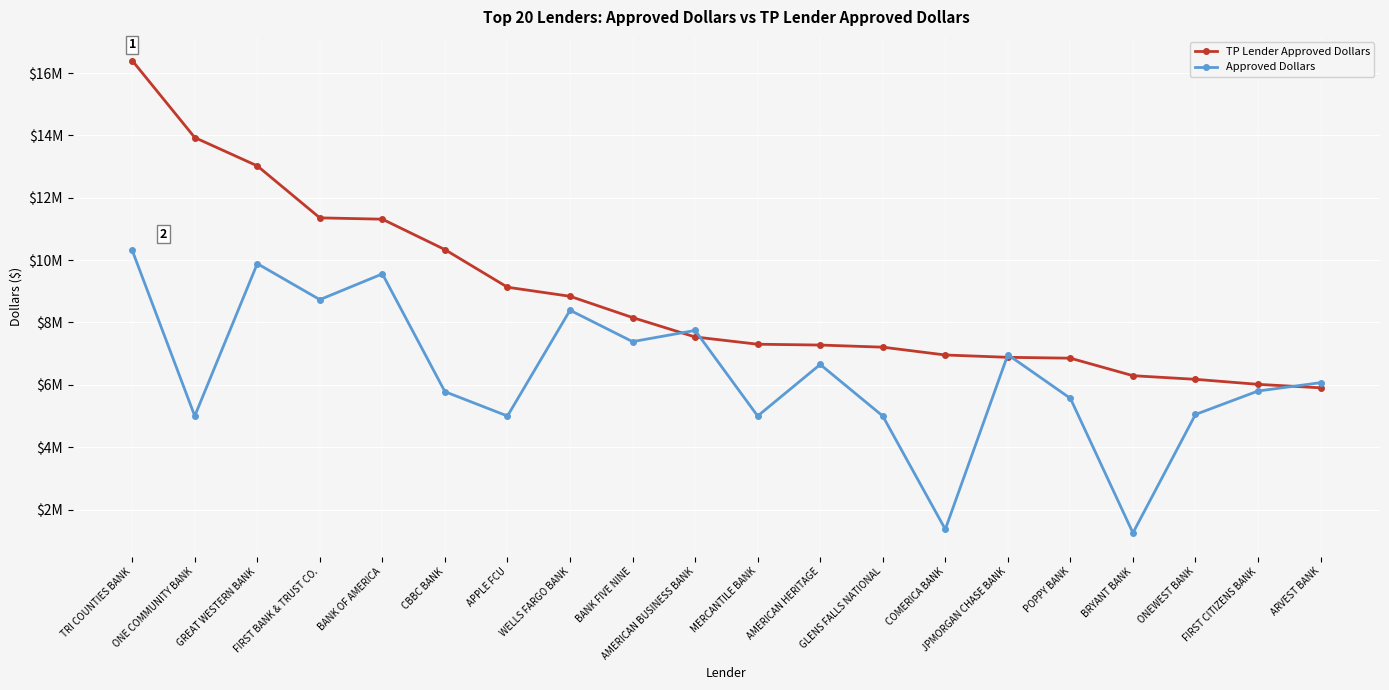

Is it true that Approved Dollars equals 5000000 at GLENS FALLS NATIONAL?

True